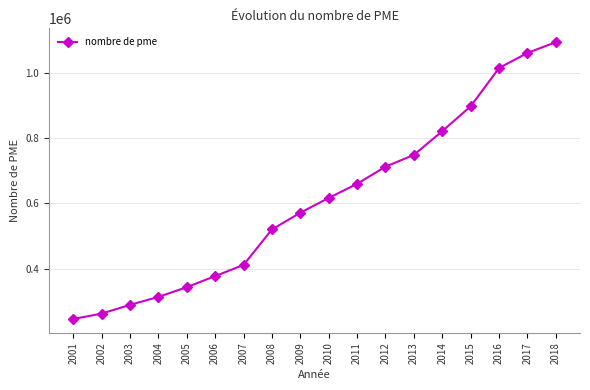

What is the difference between the values at 2013 and 2015?

148877